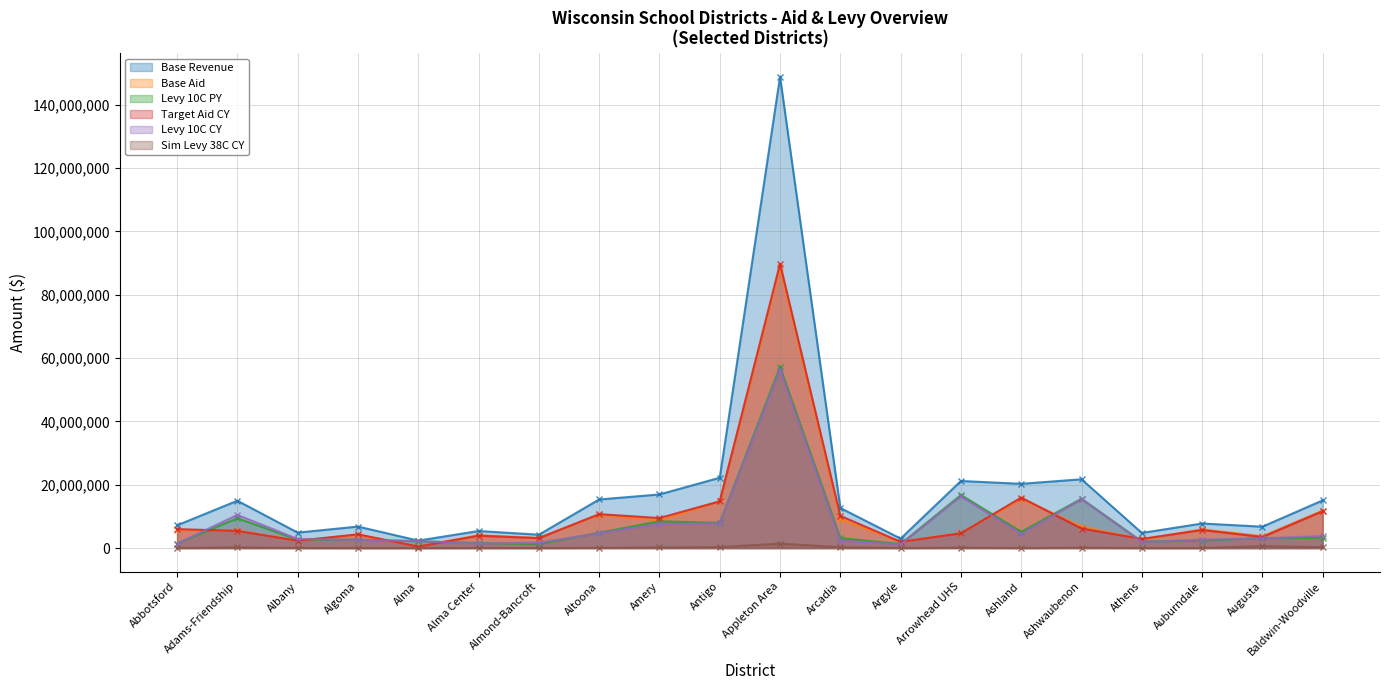

Reading left to right, extract all data points from this chart.

Base Revenue: Abbotsford=7177905	Adams-Friendship=14941597	Albany=4872694	Algoma=6780778	Alma=2352635	Alma Center=5380135	Almond-Bancroft=4215201	Altoona=15333746	Amery=16923018	Antigo=22204128	Appleton Area=148830602	Arcadia=12651202	Argyle=2982888	Arrowhead UHS=21175729	Ashland=20281930	Ashwaubenon=21713075	Athens=4769266	Auburndale=7750104	Augusta=6746219	Baldwin-Woodville=15059314
Base Aid: Abbotsford=5696831	Adams-Friendship=5581018	Albany=2305644	Algoma=4160262	Alma=521971	Alma Center=4046785	Almond-Bancroft=3197758	Altoona=10540093	Amery=8808855	Antigo=14752211	Appleton Area=88598913	Arcadia=9170864	Argyle=1969575	Arrowhead UHS=4745331	Ashland=15581849	Ashwaubenon=6800838	Athens=2717546	Auburndale=5888639	Augusta=3751289	Baldwin-Woodville=11825179
Levy 10C PY: Abbotsford=1419733	Adams-Friendship=9400875	Albany=2661124	Algoma=2630347	Alma=2145652	Alma Center=1577708	Almond-Bancroft=1254585	Altoona=4827156	Amery=8445630	Antigo=7943410	Appleton Area=57244575	Arcadia=3143605	Argyle=1283117	Arrowhead UHS=16764868	Ashland=5110866	Ashwaubenon=15571745	Athens=2049089	Auburndale=2362413	Augusta=3170078	Baldwin-Woodville=3228598
Target Aid CY: Abbotsford=5980556	Adams-Friendship=5419008	Albany=2315453	Algoma=4329382	Alma=472897	Alma Center=3898688	Almond-Bancroft=3132382	Altoona=10711150	Amery=9479749	Antigo=14761065	Appleton Area=89784674	Arcadia=10168435	Argyle=1957936	Arrowhead UHS=4662648	Ashland=15946252	Ashwaubenon=6160577	Athens=2874575	Auburndale=5705465	Augusta=3495916	Baldwin-Woodville=11645819
Levy 10C CY: Abbotsford=1367088	Adams-Friendship=10463365	Albany=2837781	Algoma=2587914	Alma=2180590	Alma Center=1439232	Almond-Bancroft=1739105	Altoona=4667783	Amery=7628584	Antigo=7761219	Appleton Area=56275574	Arcadia=2379021	Argyle=1150298	Arrowhead UHS=16355389	Ashland=4446885	Ashwaubenon=15418685	Athens=1899771	Auburndale=2670777	Augusta=3017294	Baldwin-Woodville=3812762
Sim Levy 38C CY: Abbotsford=0	Adams-Friendship=208882	Albany=17259	Algoma=0	Alma=0	Alma Center=17214	Almond-Bancroft=0	Altoona=50000	Amery=199936	Antigo=303815	Appleton Area=1408908	Arcadia=268470	Argyle=0	Arrowhead UHS=117090	Ashland=0	Ashwaubenon=124416	Athens=0	Auburndale=0	Augusta=601835	Baldwin-Woodville=249747